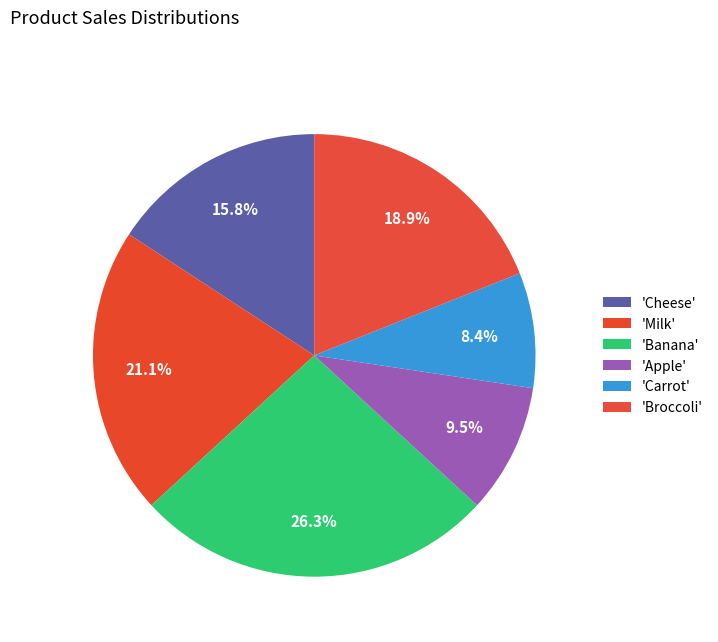

Which category has the smallest portion of the pie?

Carrot